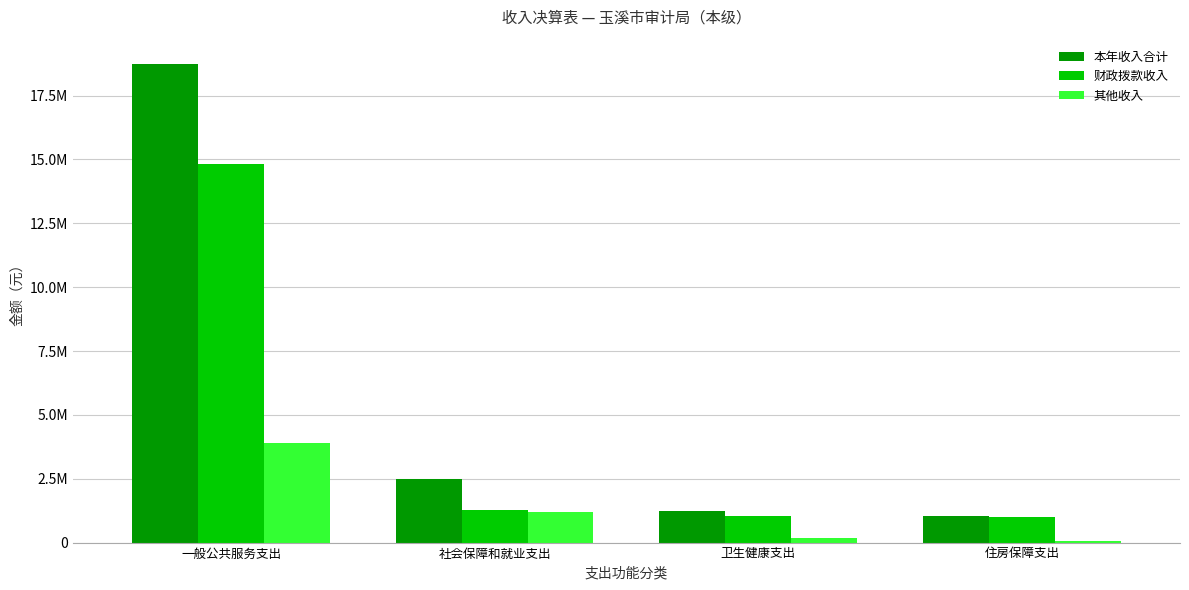

Does the chart contain stacked bars?

No